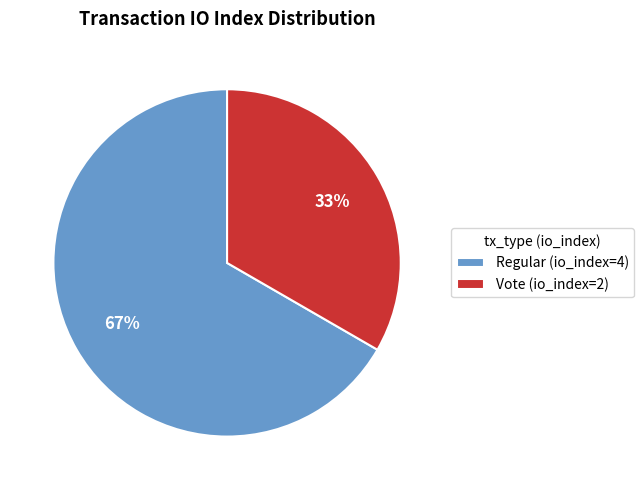

Is there a majority slice in this chart?

Yes